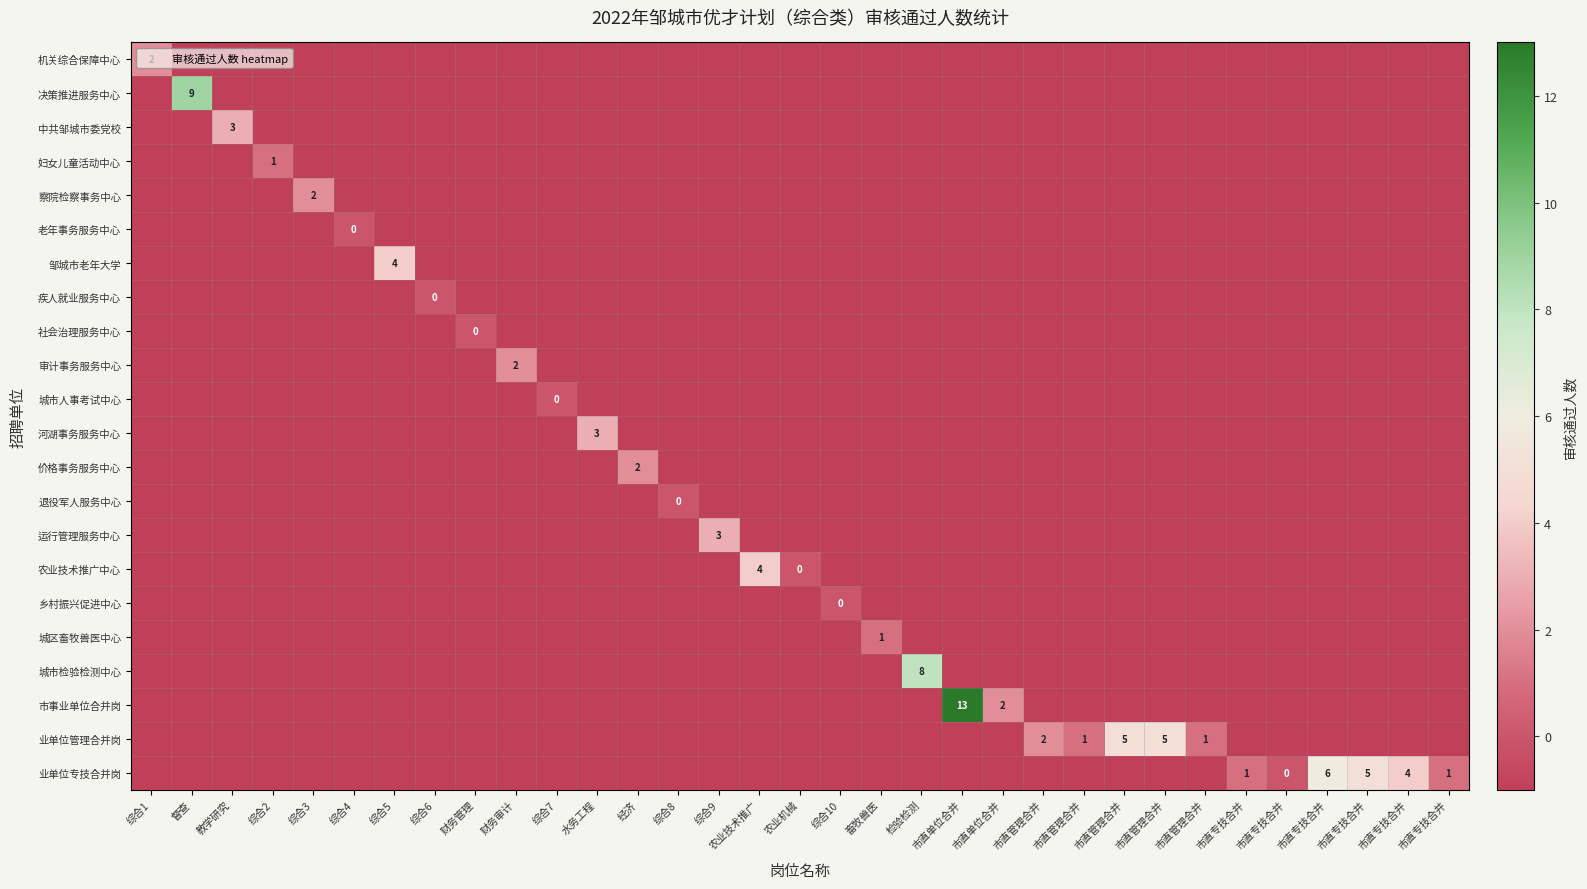

Which category has the highest value in the 决策推进服务中心 series?

督查